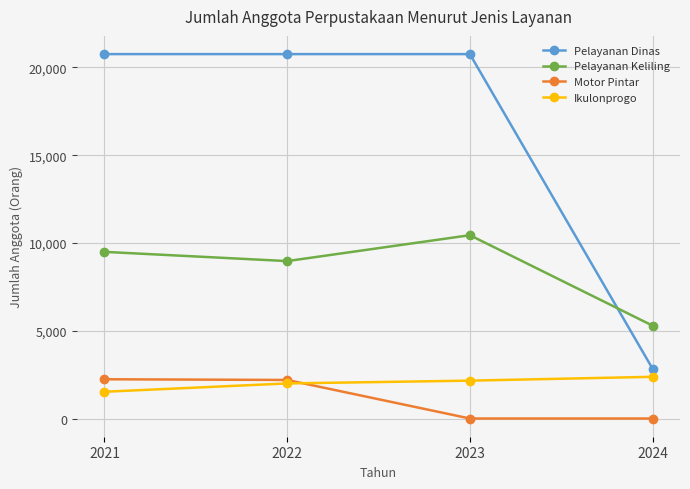

True or false: Pelayanan Dinas and Ikulonprogo cross at least once.

False